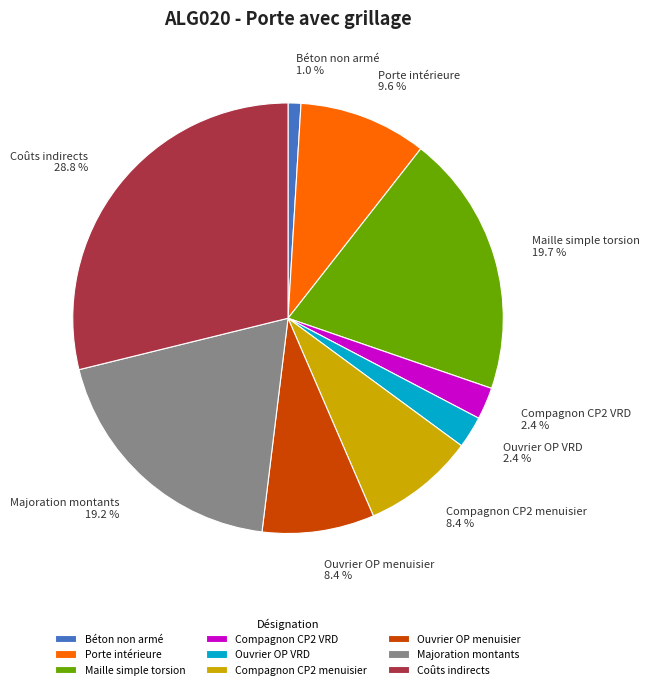

Is there any slice that represents more than half of the pie?

No